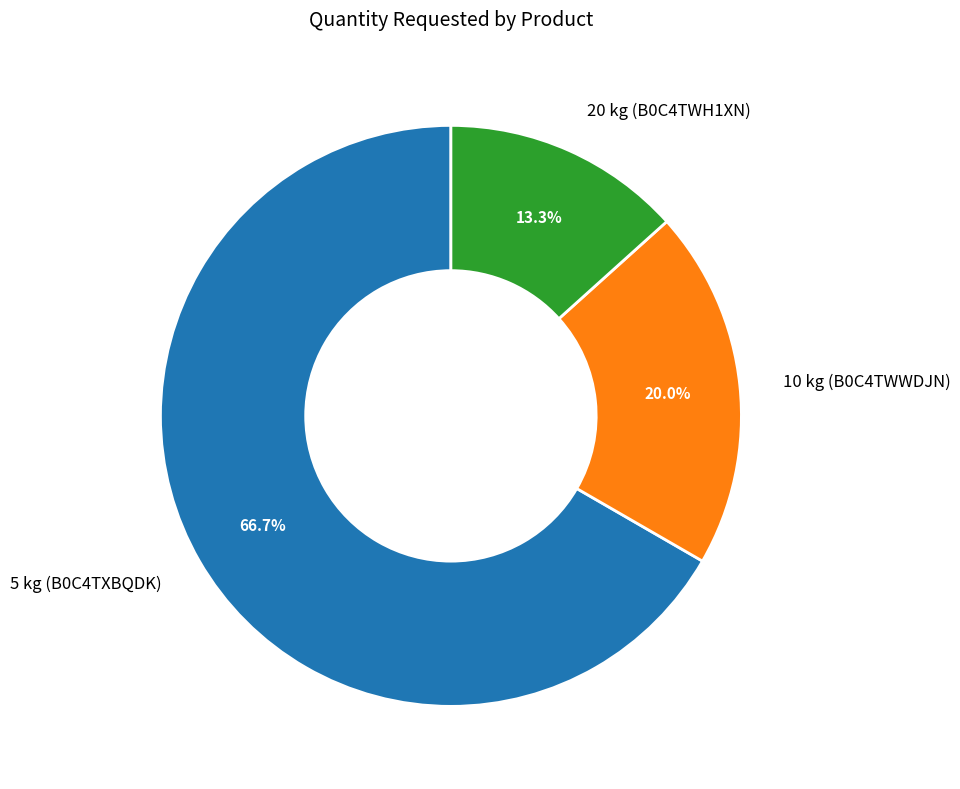

To the nearest percent, what is the combined percentage of 10 kg (B0C4TWWDJN) and 5 kg (B0C4TXBQDK)?

87%